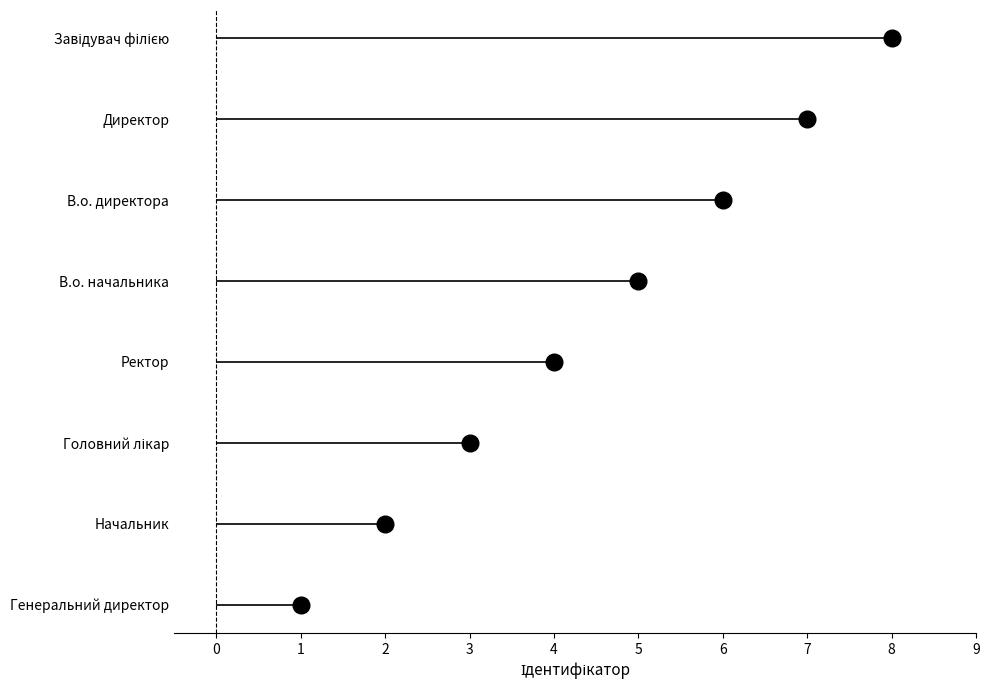

What is the change in value from В.о. директора to Завідувач філією?

+2